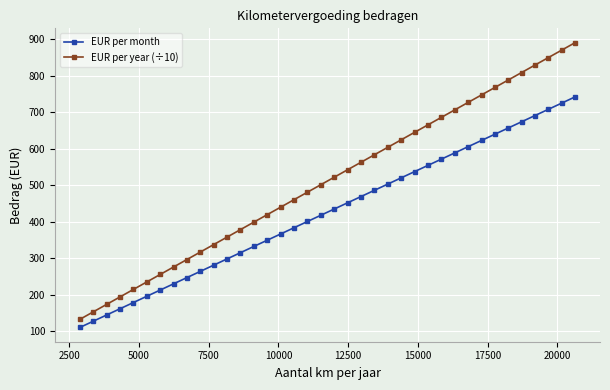

How many data points in EUR per month are less than 435?

19